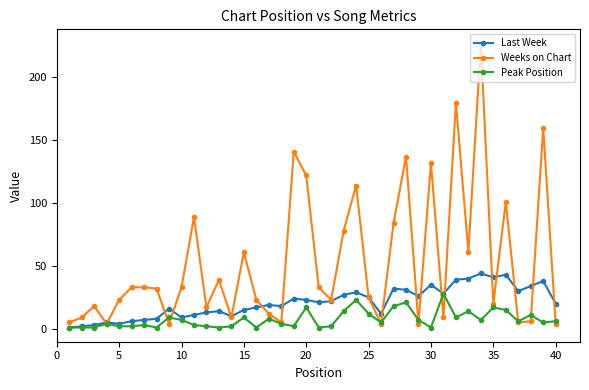

What is the difference between the maximum and minimum values in the Last Week series?

43